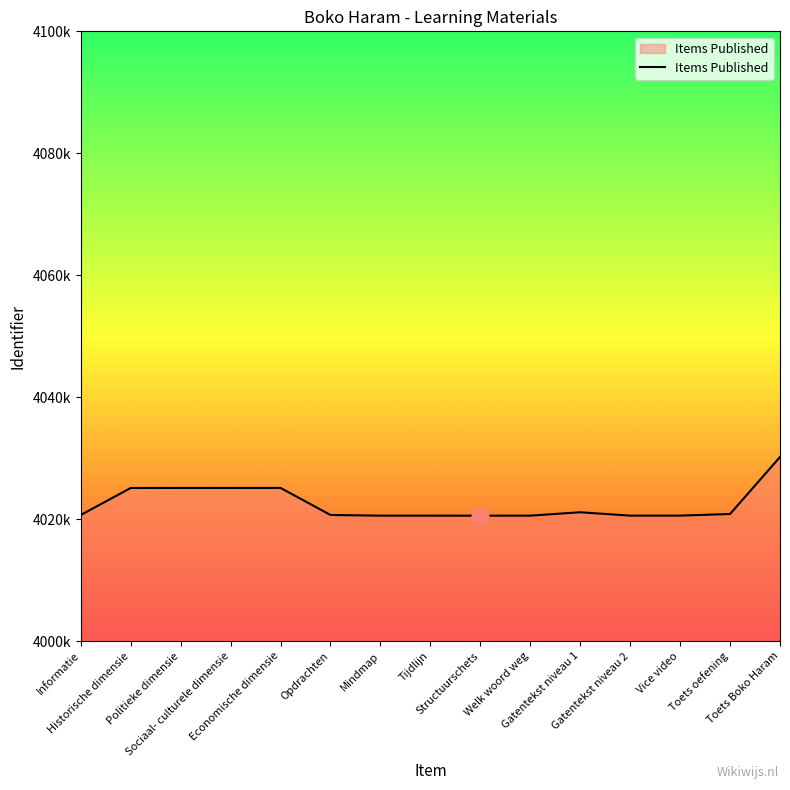

Which category has the highest value across all series?

Toets Boko Haram